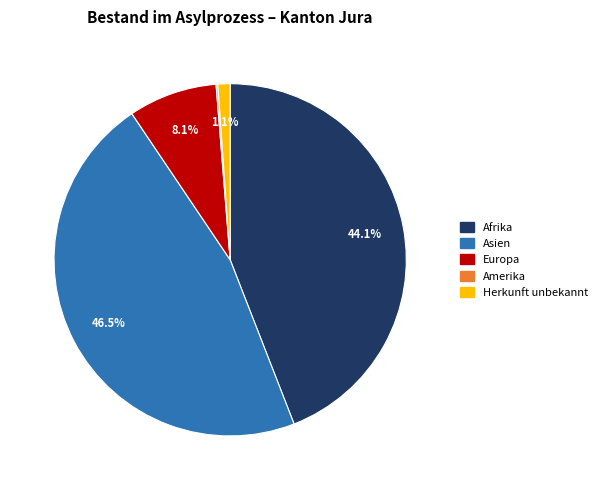

Which category has the biggest portion of the pie?

Asien